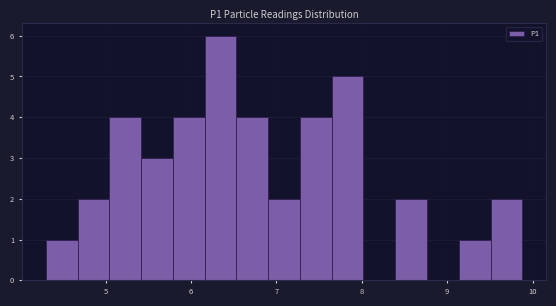

Around what value on the x-axis is the tallest bar? Give the approximate position of its centre, as read against the axis.

6.3